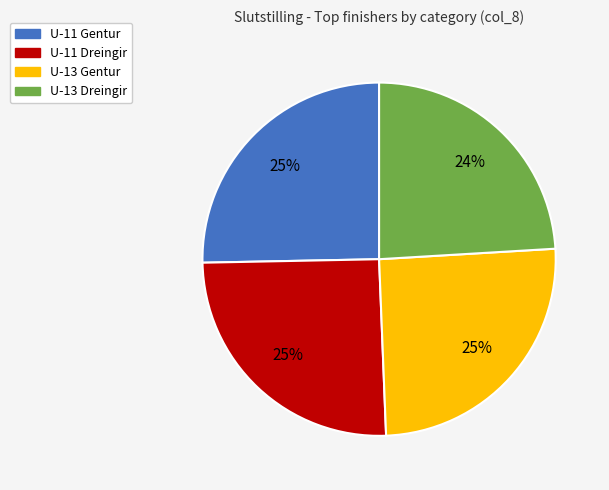

Between U-13 Gentur and U-13 Dreingir, which is larger?

U-13 Gentur